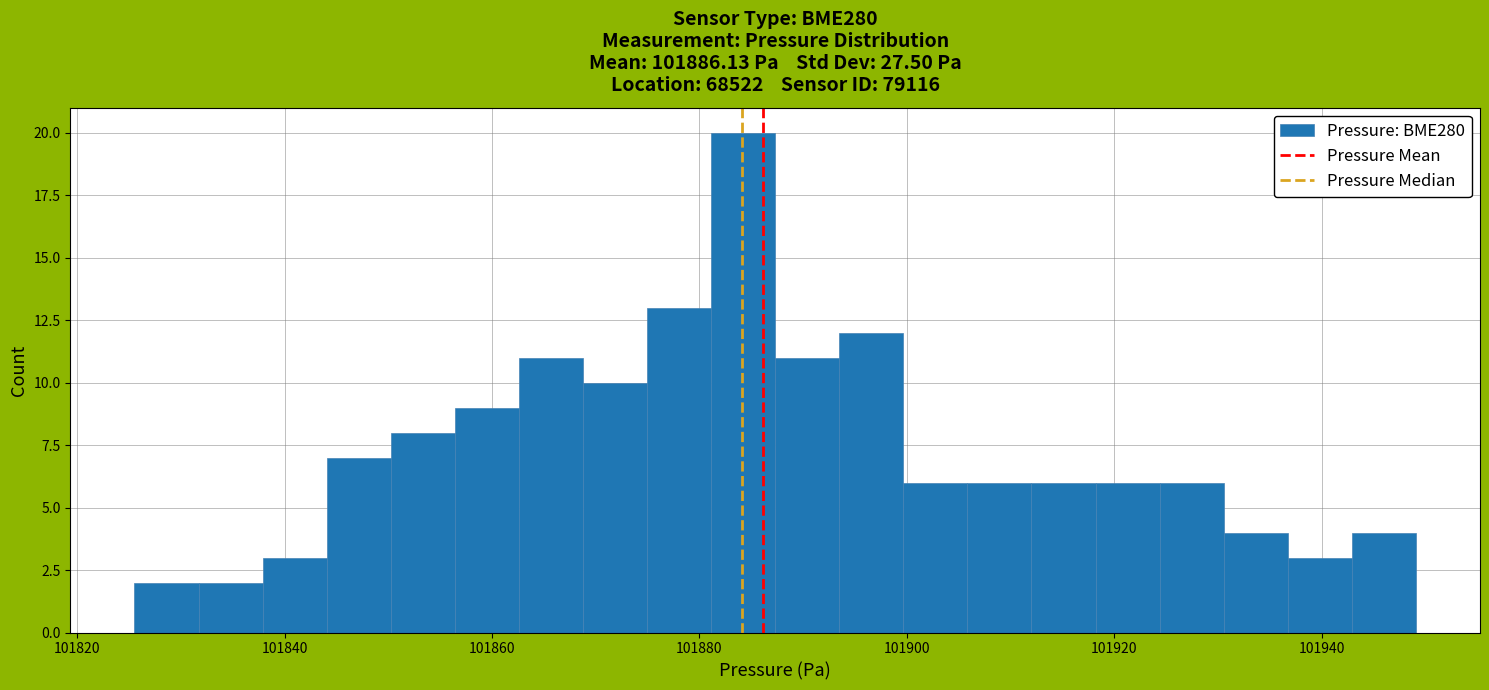

Read against the x-axis, roughly where is the centre of the tallest bar?

101884